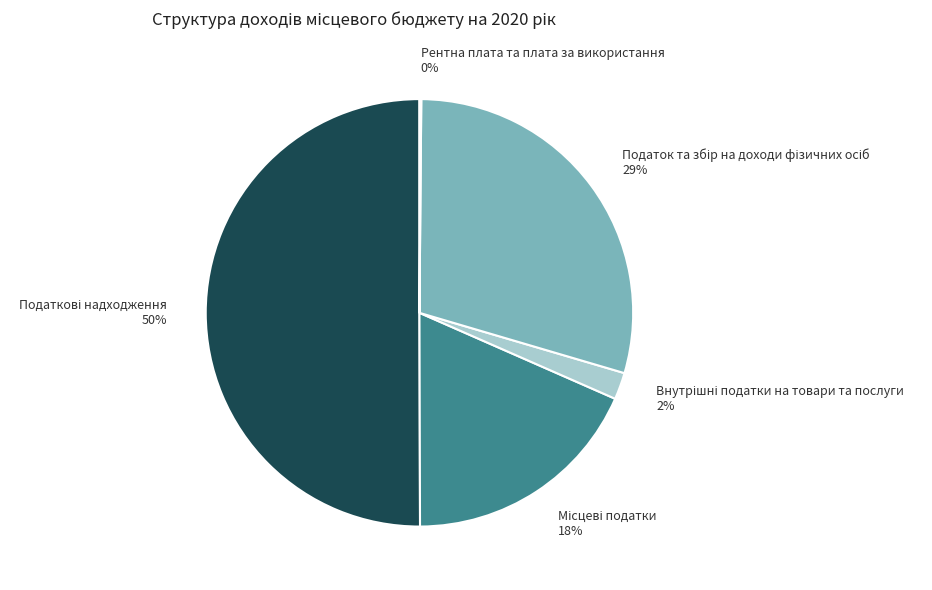

To the nearest percent, what is the average slice percentage?

20%